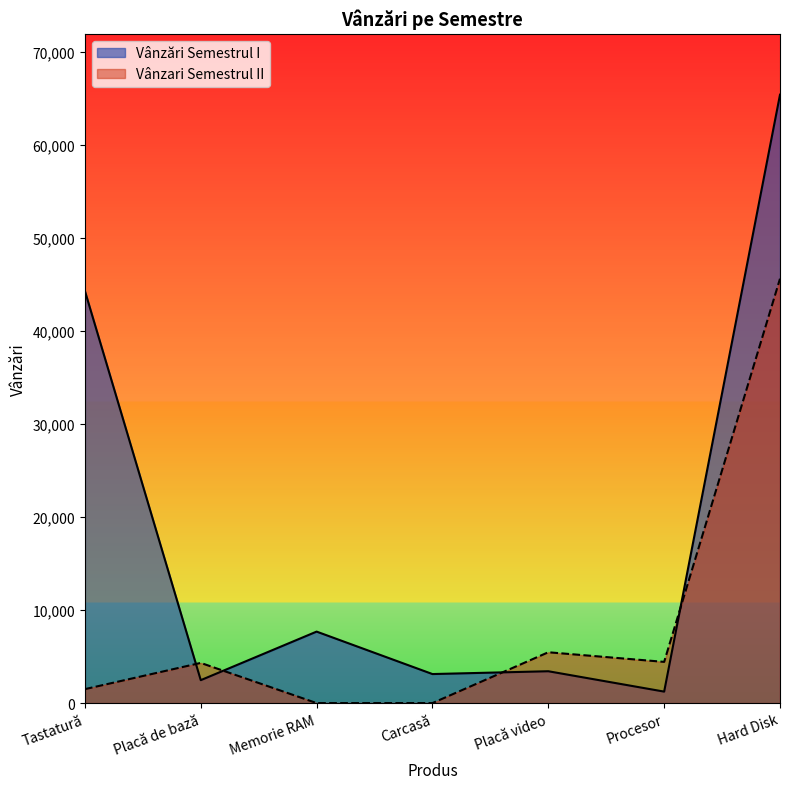

What is the difference between the second highest and minimum values in the Vânzari Semestrul II series?

5467